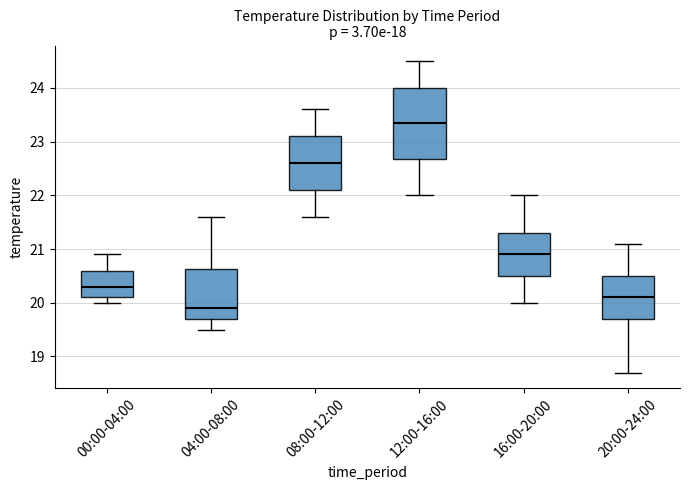

Which box's median line is the lowest?

04:00-08:00